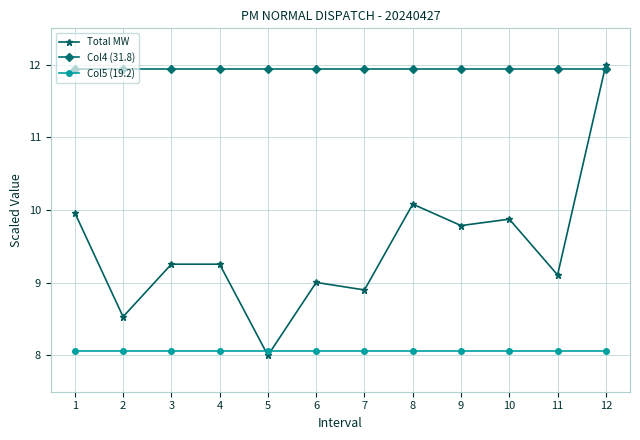

Reading right to left, extract all data points from this chart.

Total MW: 12=12.0	11=9.1	10=9.9	9=9.8	8=10.1	7=8.9	6=9.0	5=8.0	4=9.3	3=9.3	2=8.5	1=10.0
Col4 (31.8): 12=11.9	11=11.9	10=11.9	9=11.9	8=11.9	7=11.9	6=11.9	5=11.9	4=11.9	3=11.9	2=11.9	1=11.9
Col5 (19.2): 12=8.1	11=8.1	10=8.1	9=8.1	8=8.1	7=8.1	6=8.1	5=8.1	4=8.1	3=8.1	2=8.1	1=8.1